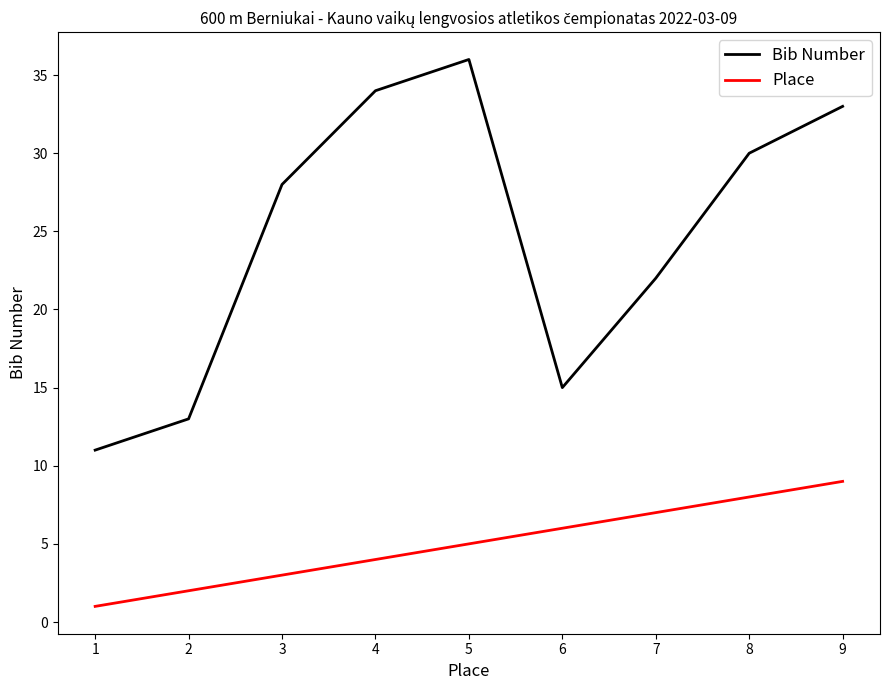

The Place series shows 10 at 5. True or false?

False